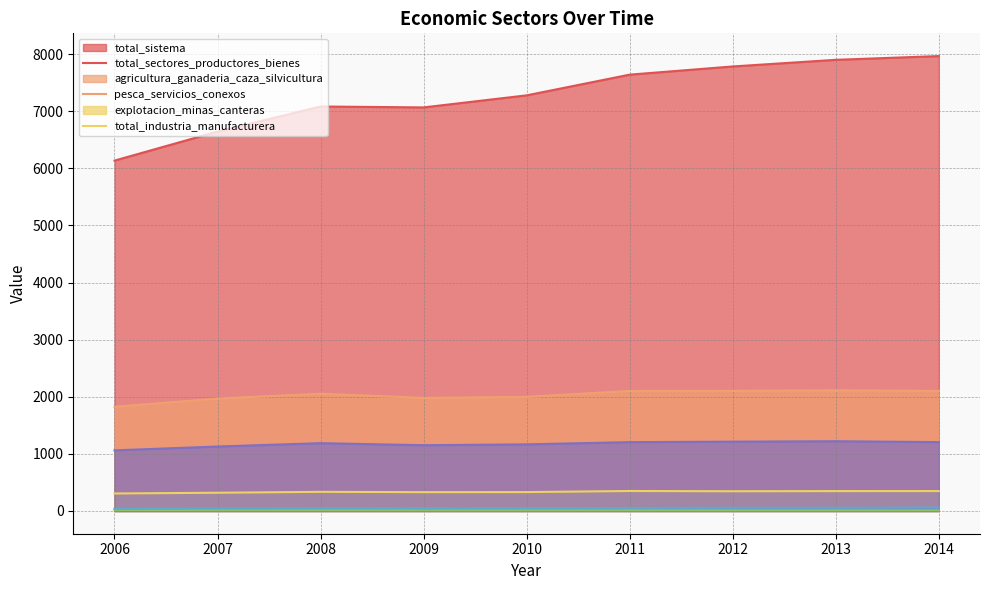

Is it true that total_sectores_productores_bienes equals 2104.0 at 2012?

True